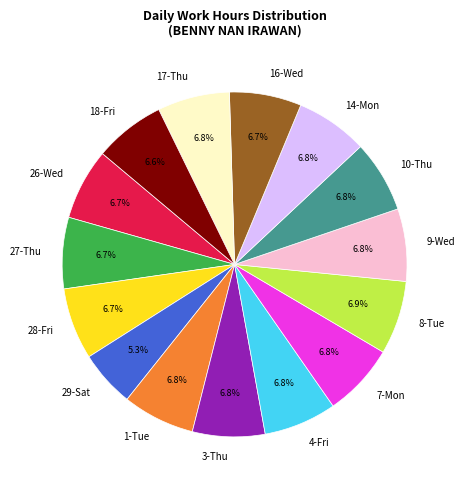

Is there any slice that represents more than half of the pie?

No